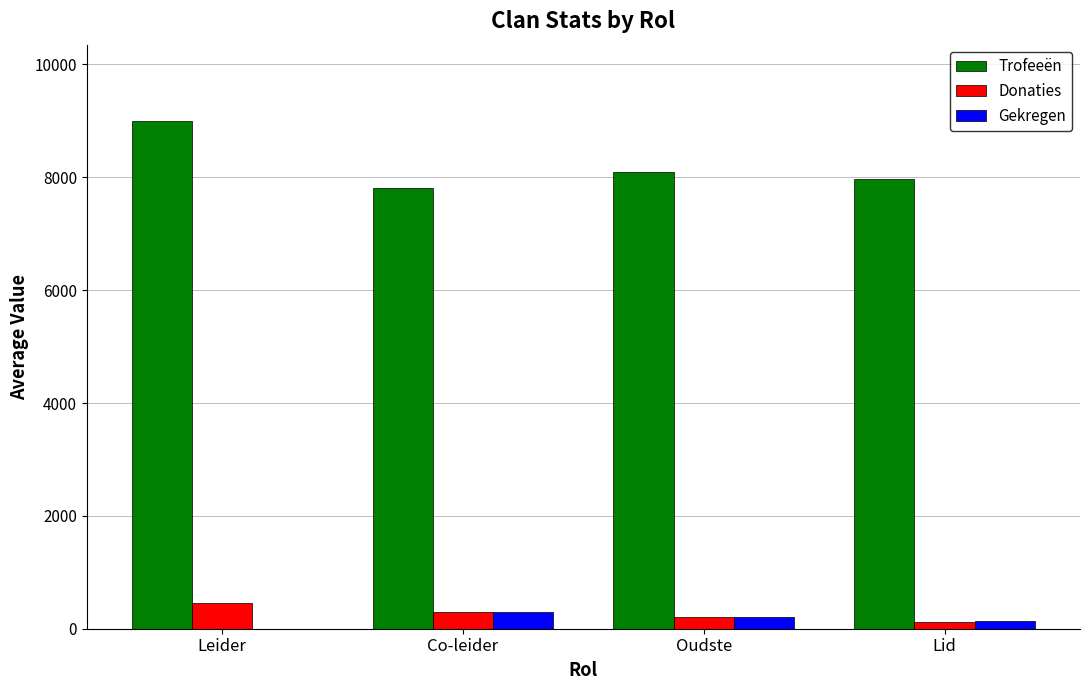

How many values in the Donaties series exceed 290?

2